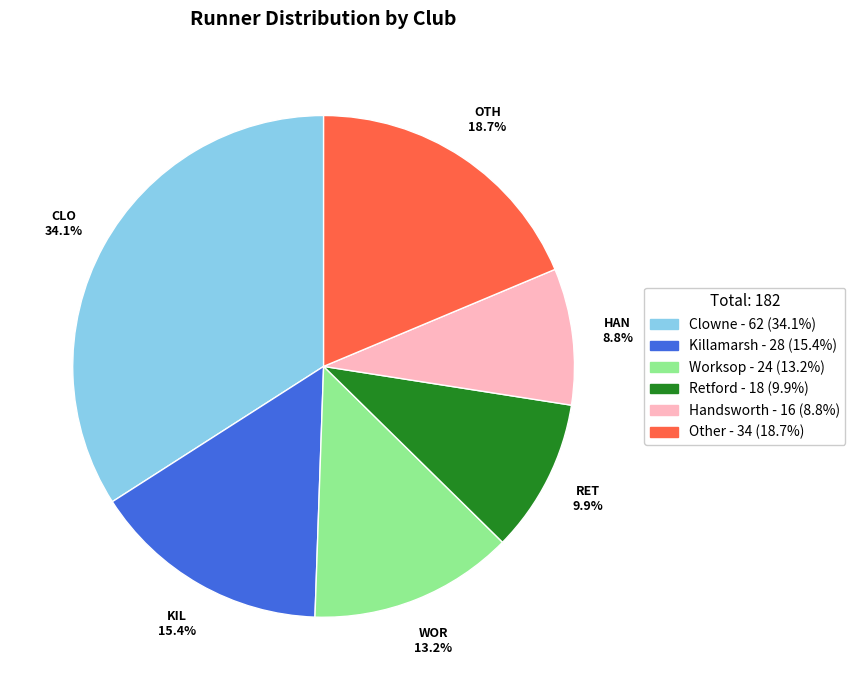

Rank the categories by value from highest to lowest.

Clowne, Other, Killamarsh, Worksop, Retford, Handsworth